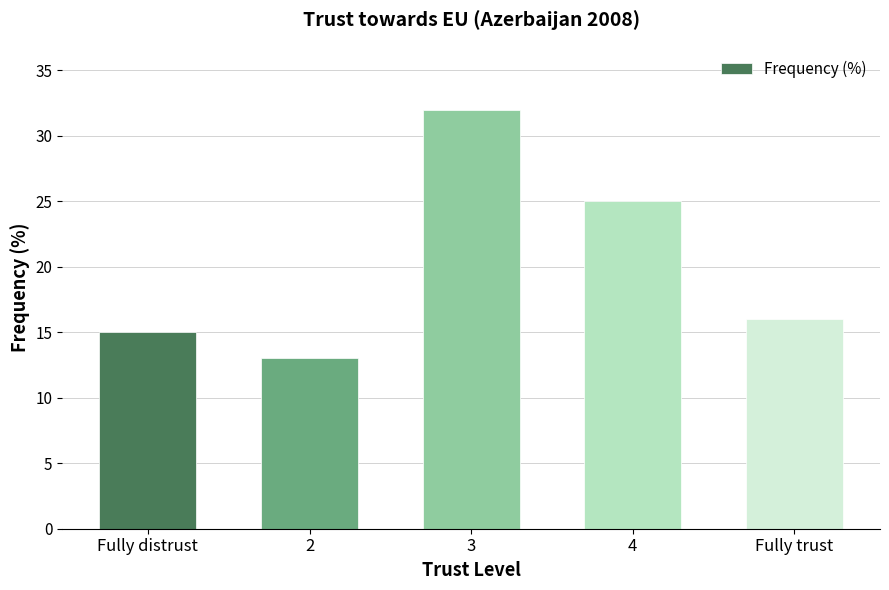

True or false: the data shows 13 at 2.

True